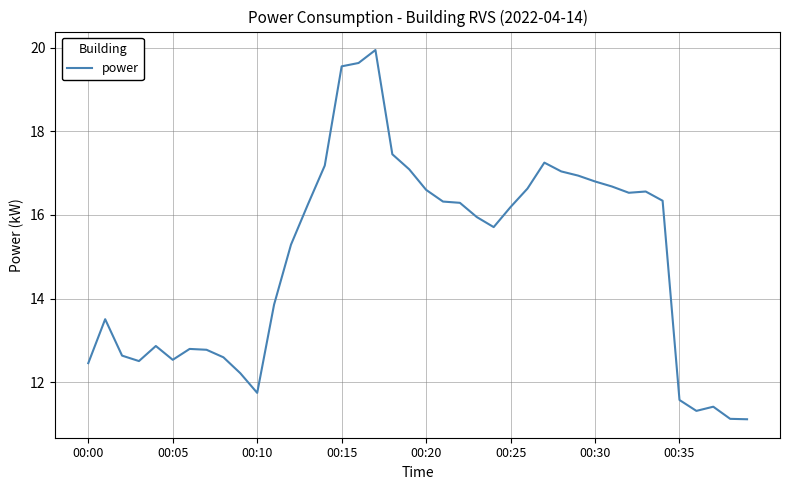

What is the smallest value displayed?

11.1